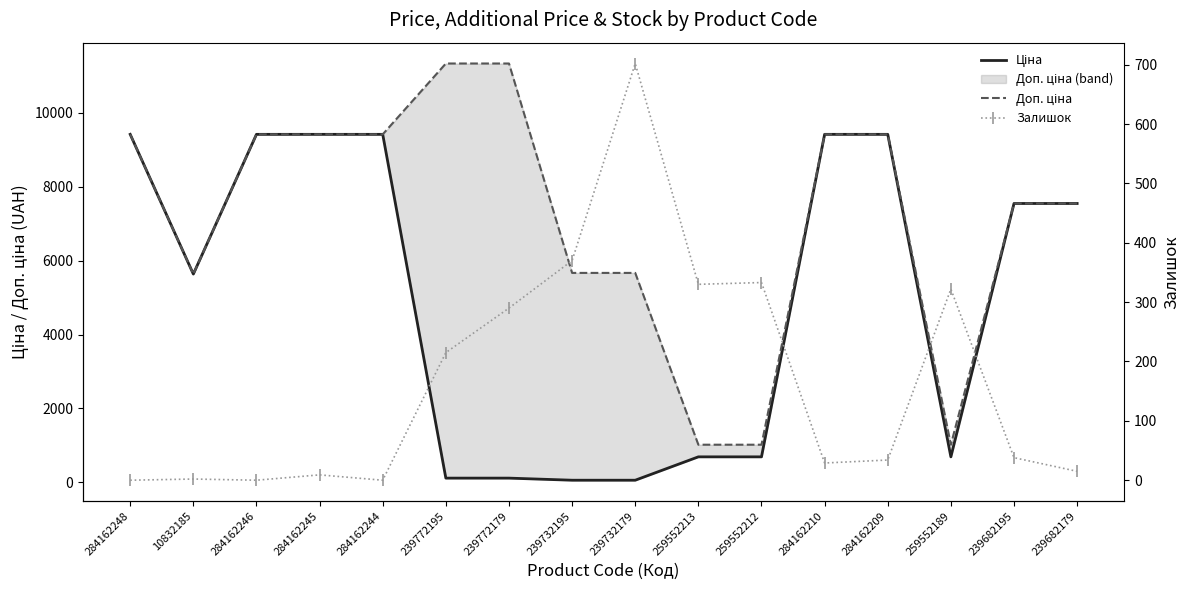

At which category is the sum across all series the highest?

284162209